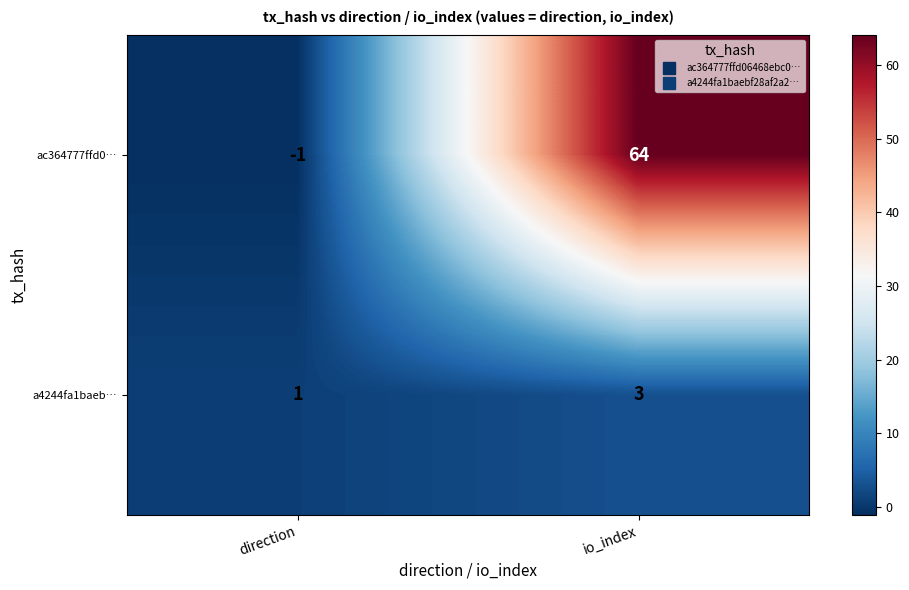

What is the sum of the ac364777ffd0… values at io_index and direction?

63